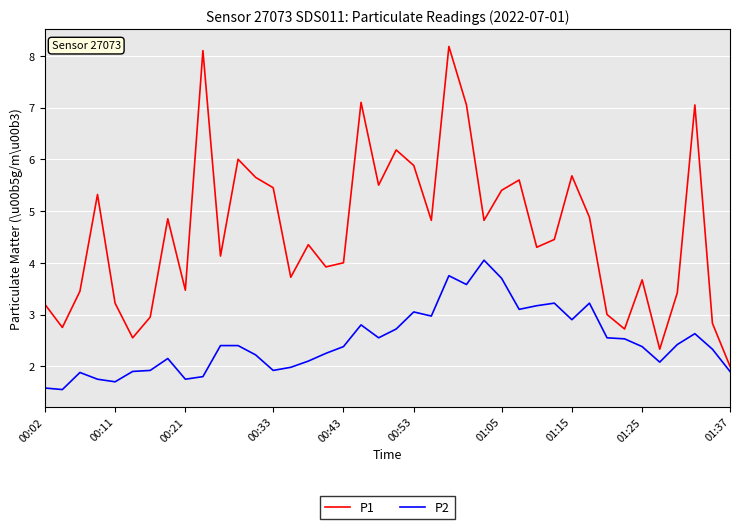

What is the minimum value for P1?

2.0